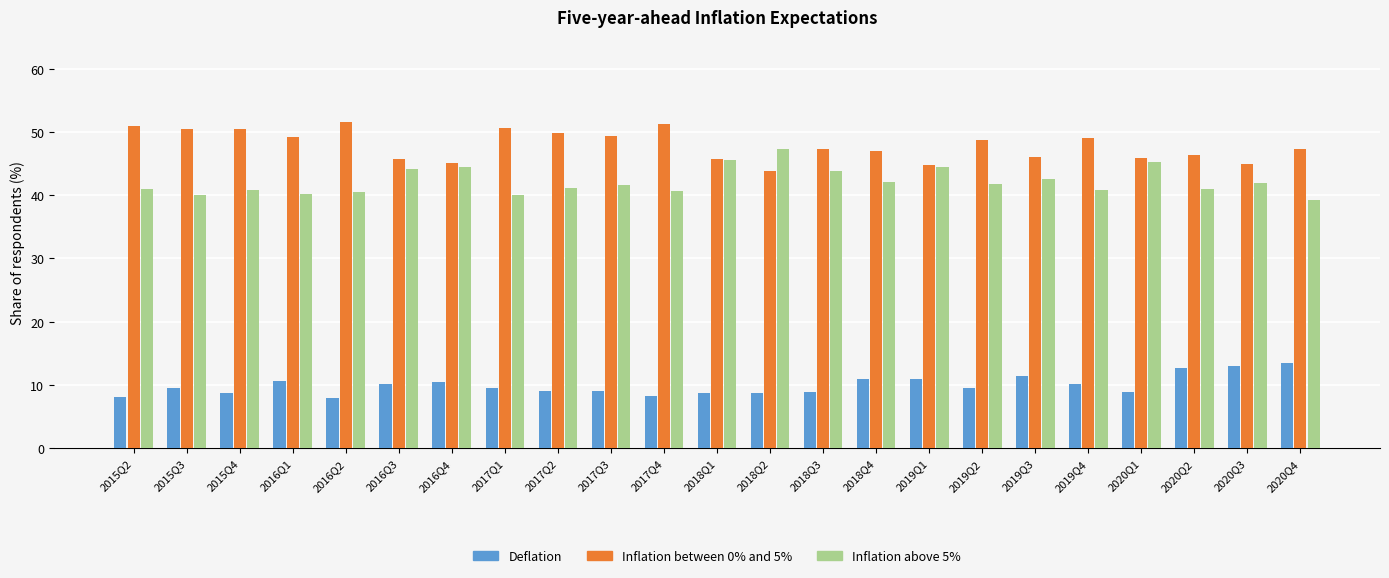

What is the smallest value displayed?

8.0